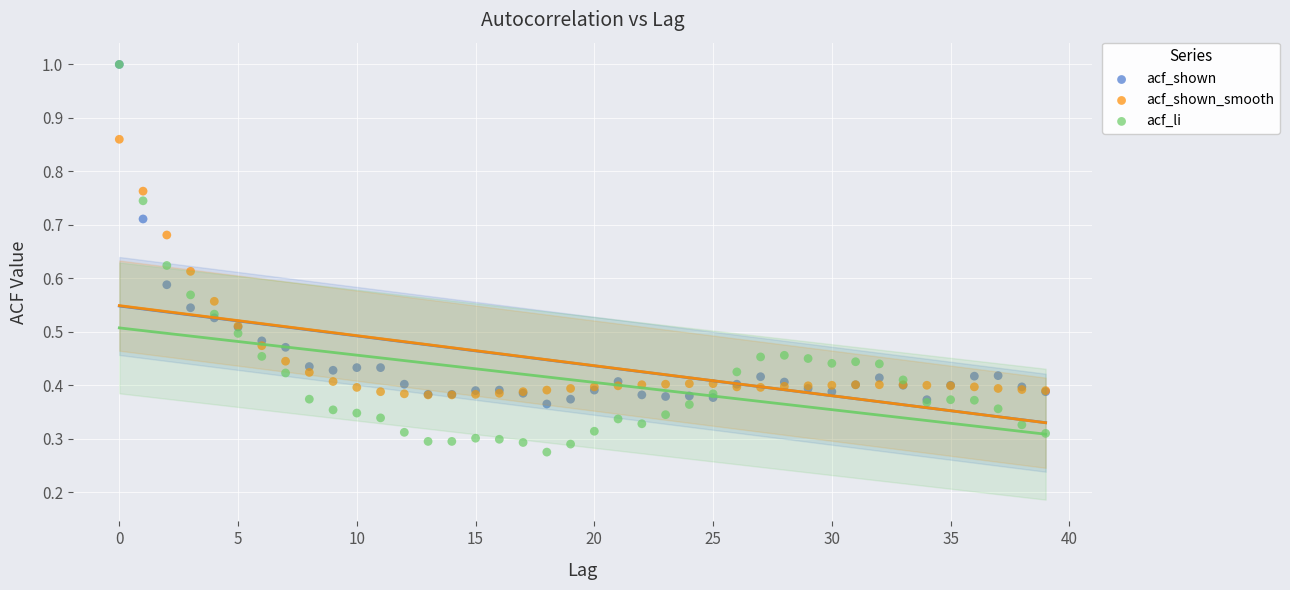

What are all the series names shown in the legend?

acf_shown, acf_shown_smooth, acf_li